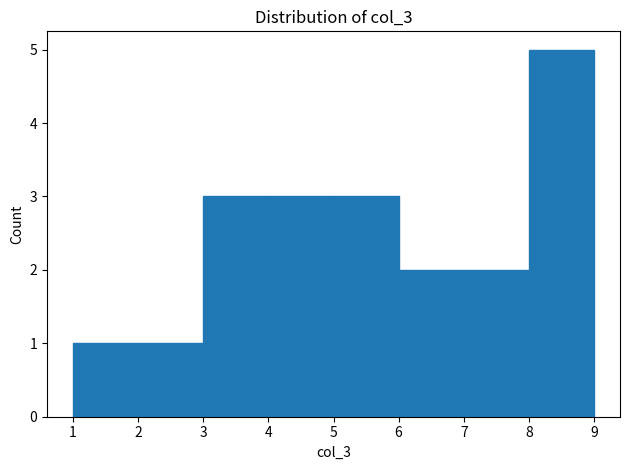

Reading left to right, transcribe this chart: for each bar, give the range it covers on the x-axis and its height. The values are not printed on the chart, so give them approximately, as read against the axis.

1 to 2: 1
2 to 3: 1
3 to 4: 3
4 to 5: 3
5 to 6: 3
6 to 7: 2
7 to 8: 2
8 to 9: 5